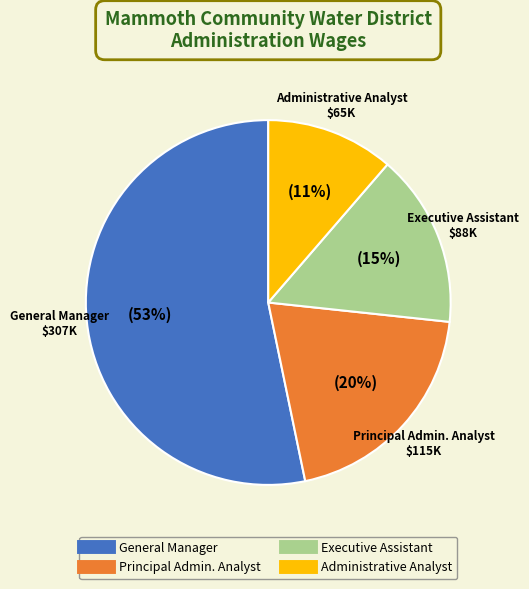

Count the number of slices in the pie.

4